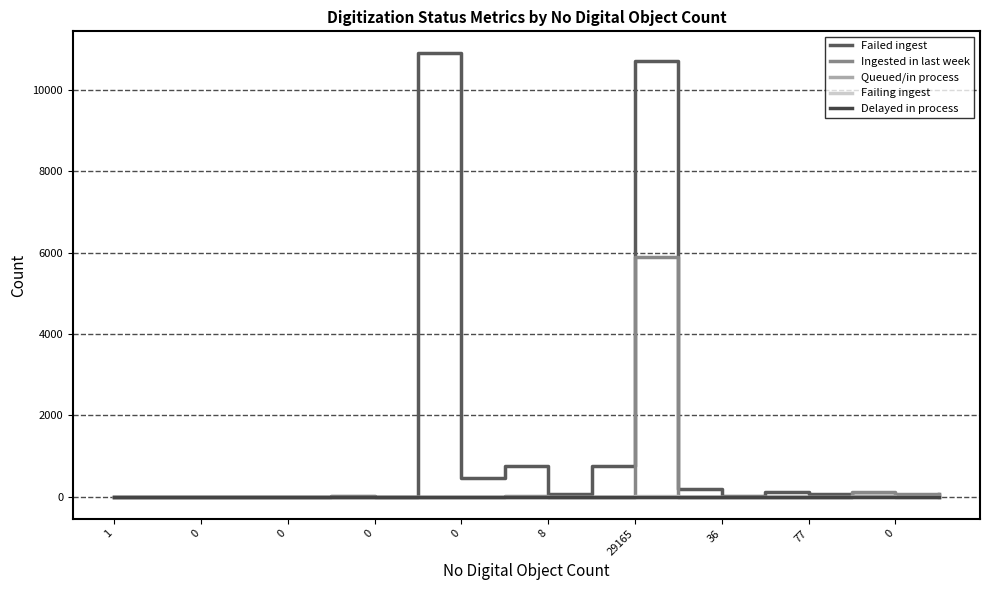

What are all the series names shown in the legend?

Failed ingest, Ingested in last week, Queued/in process, Failing ingest, Delayed in process